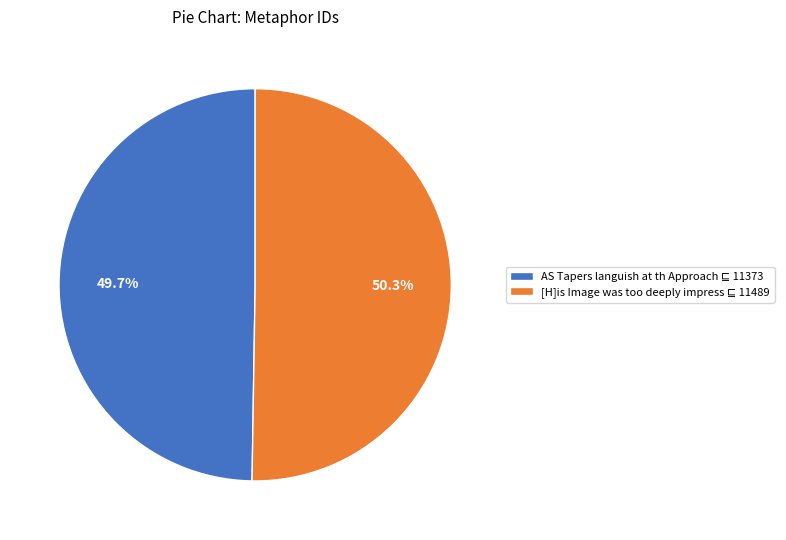

What percentage is the [H]is Image was too deeply impress slice, to the nearest percent?

50%